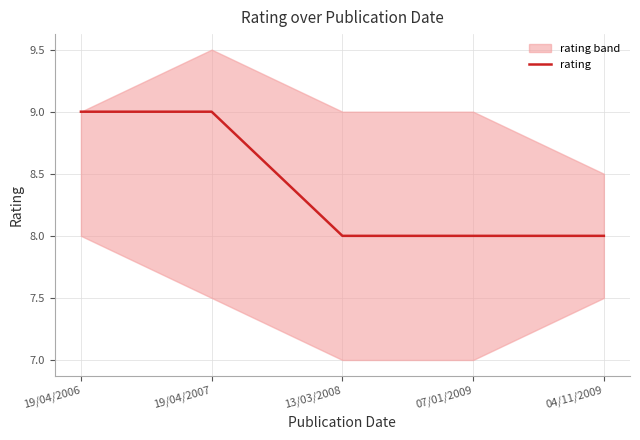

How many values are between 8 and 9?

5